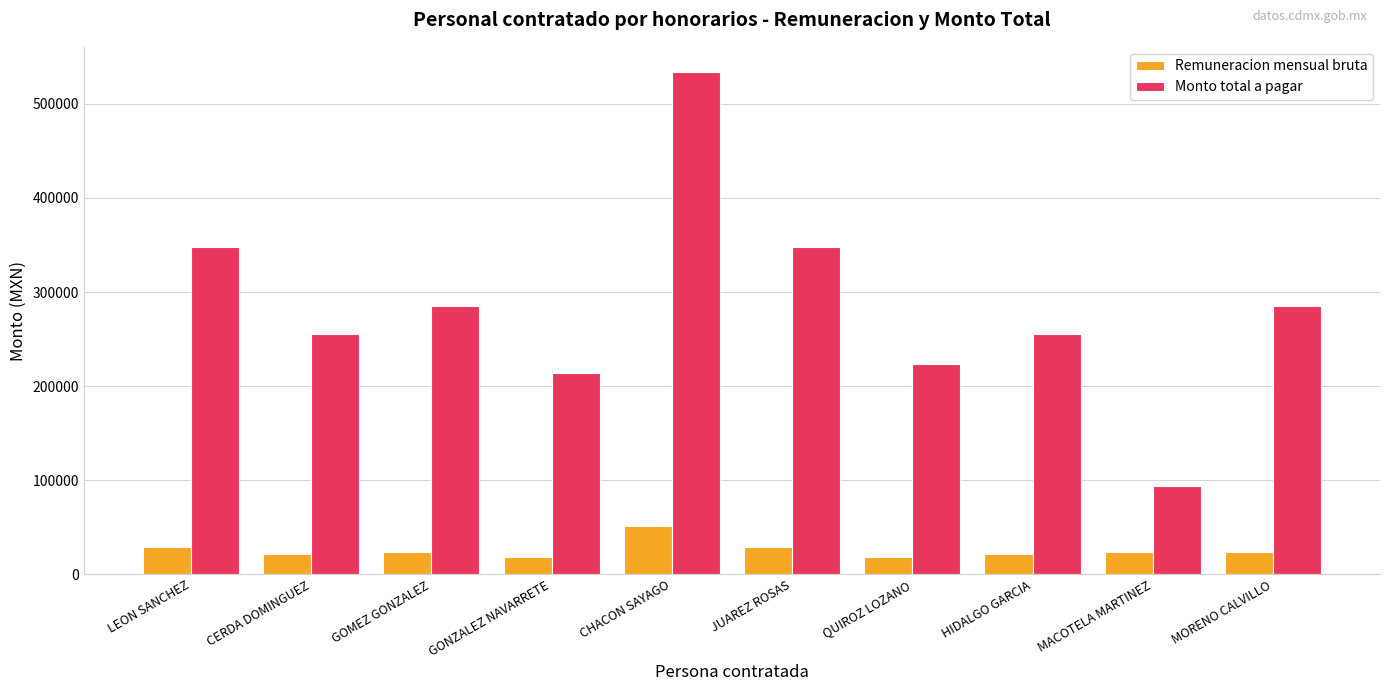

Reading right to left, list all the values displayed in this chart.

Remuneracion mensual bruta: 23800.0	23800.0	21300.0	18700.0	29100.0	51000.0	18700.0	23800.0	21300.0	29100.0
Monto total a pagar: 284806.7	94406.7	254890.0	223776.7	348230.0	533800.0	214426.7	284806.7	254890.0	348230.0